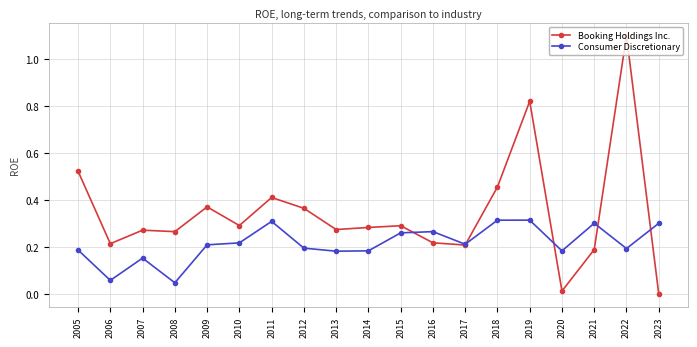

Which series has the largest total across all categories?

Booking Holdings Inc.